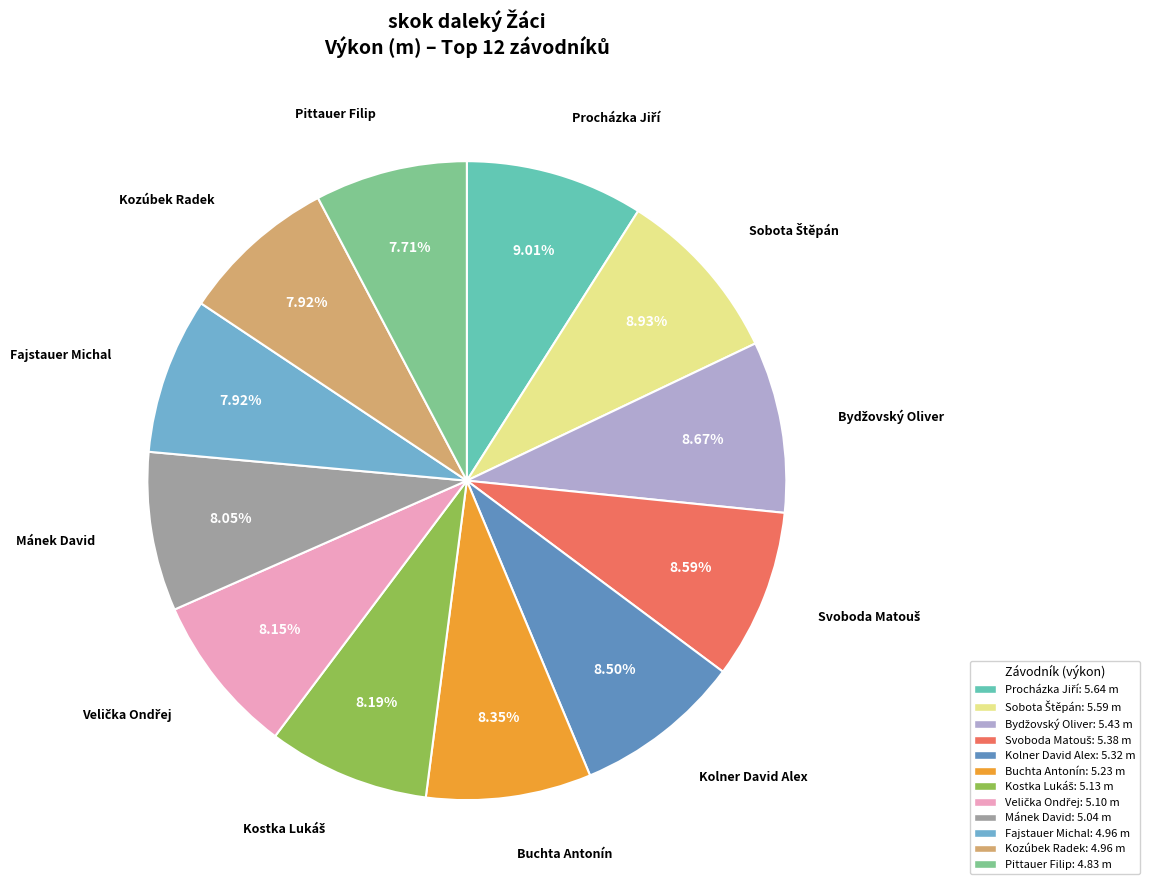

What percentage do Mánek David and Buchta Antonín together represent?

16.4%